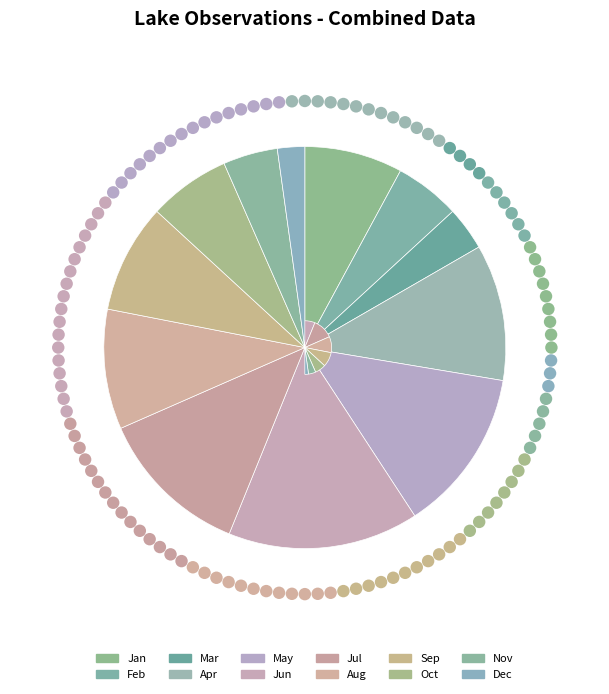

How much of the chart is everything except 11?

95.6%